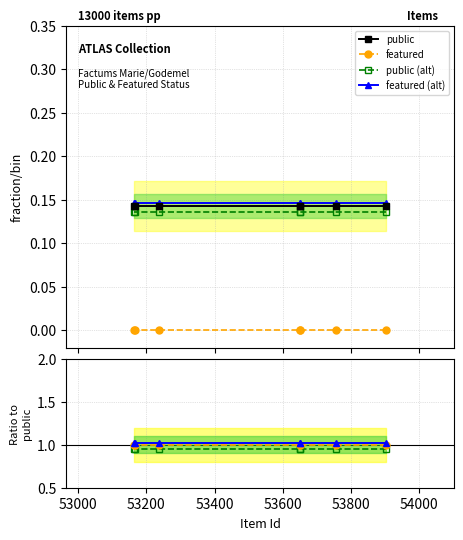

True or false: featured has a value of 1.5 at 53400.

False